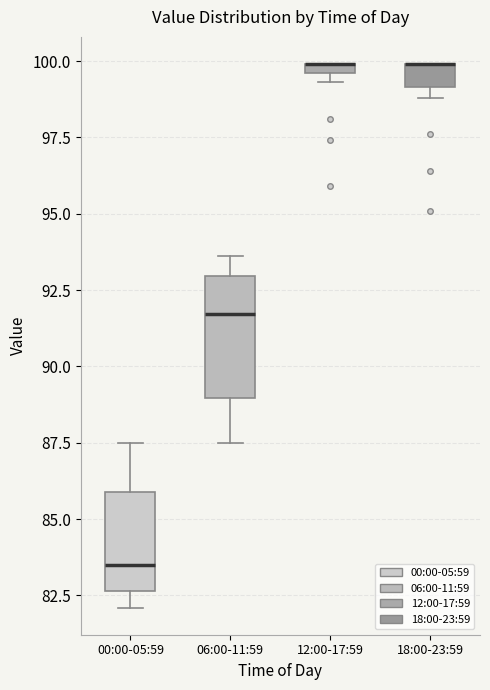

Where is the upper edge of the box for 00:00-05:59 on the y-axis? The values are not printed on the chart, so give them approximately, as read against the axis.

86.0